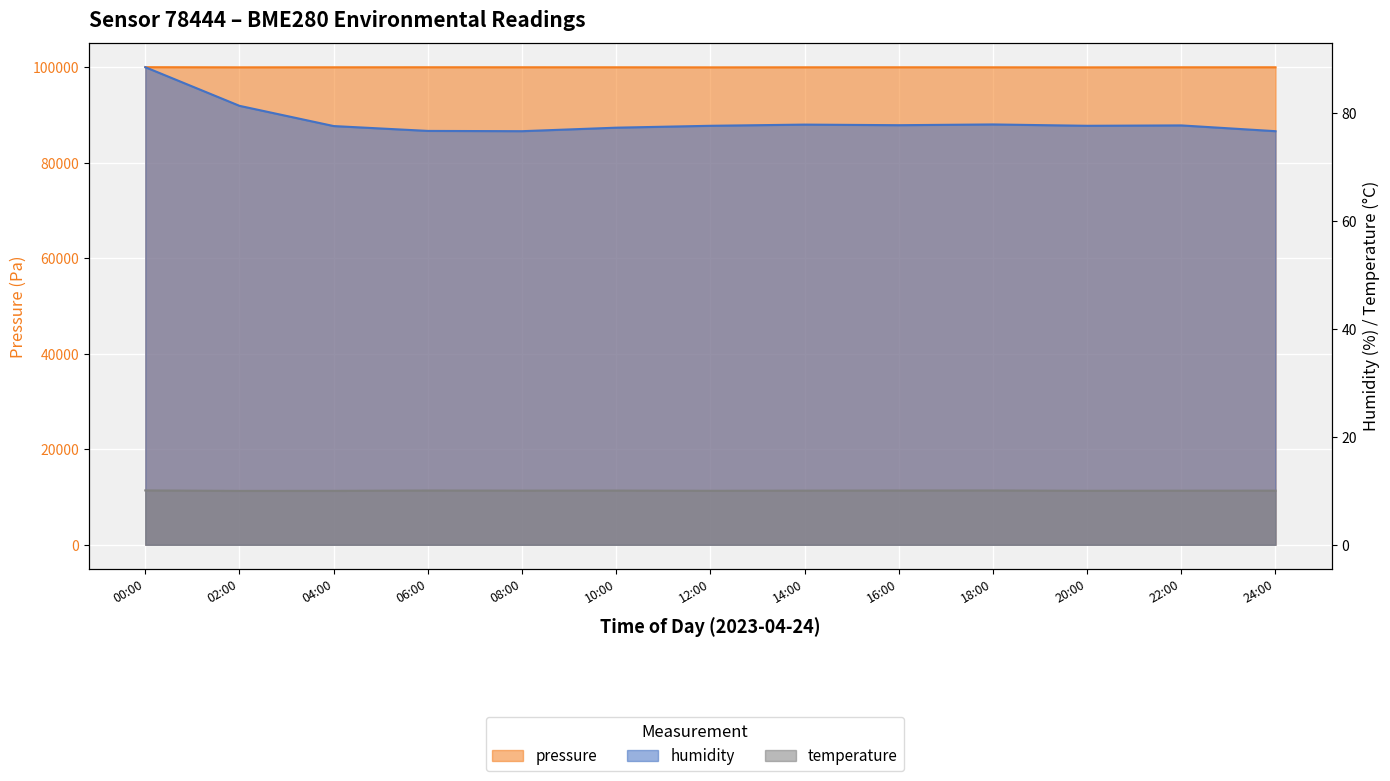

What is the total value across all series at 10:00?

100056.4